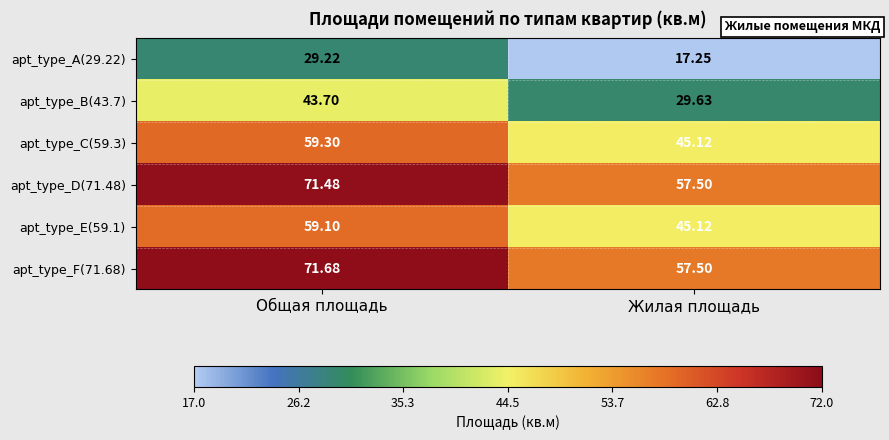

Where does the apt_type_E(59.1) series first go above 59?

Общая площадь